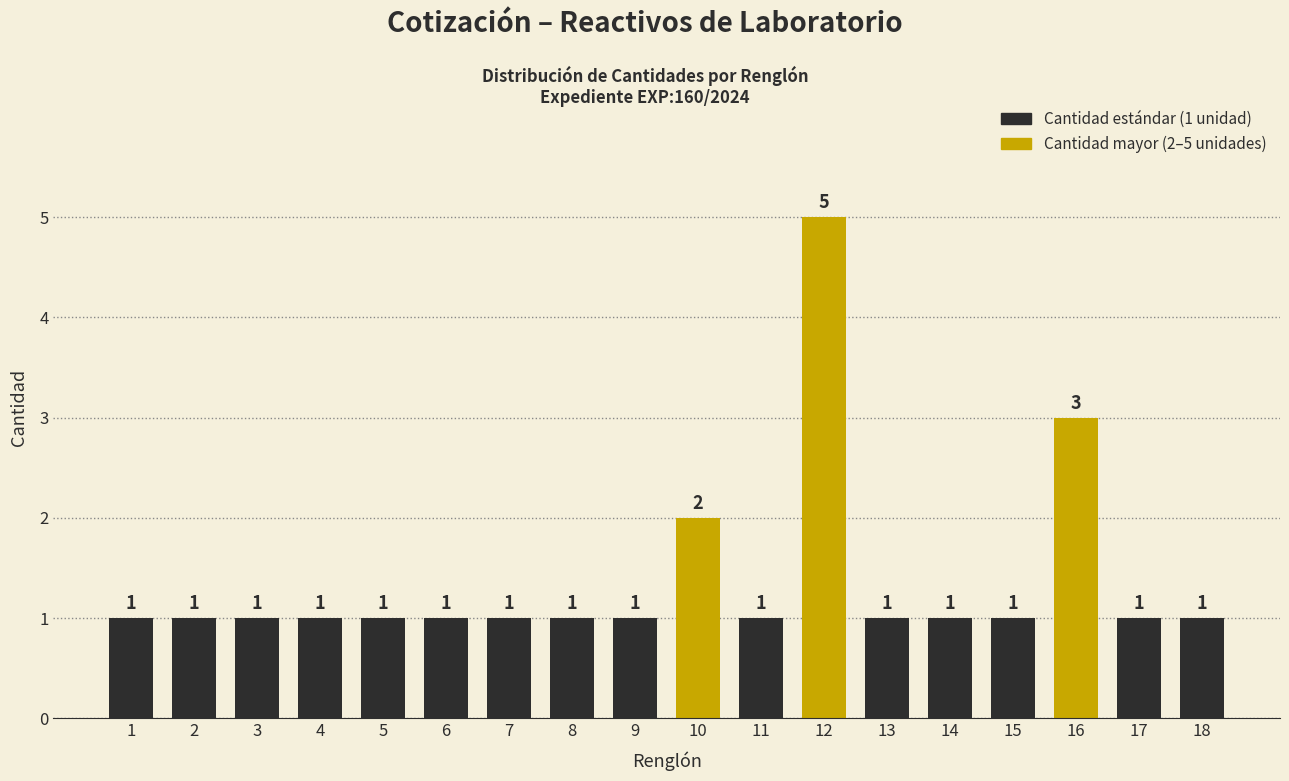

Reading left to right, list all the values displayed in this chart.

1=1	2=1	3=1	4=1	5=1	6=1	7=1	8=1	9=1	10=2	11=1	12=5	13=1	14=1	15=1	16=3	17=1	18=1